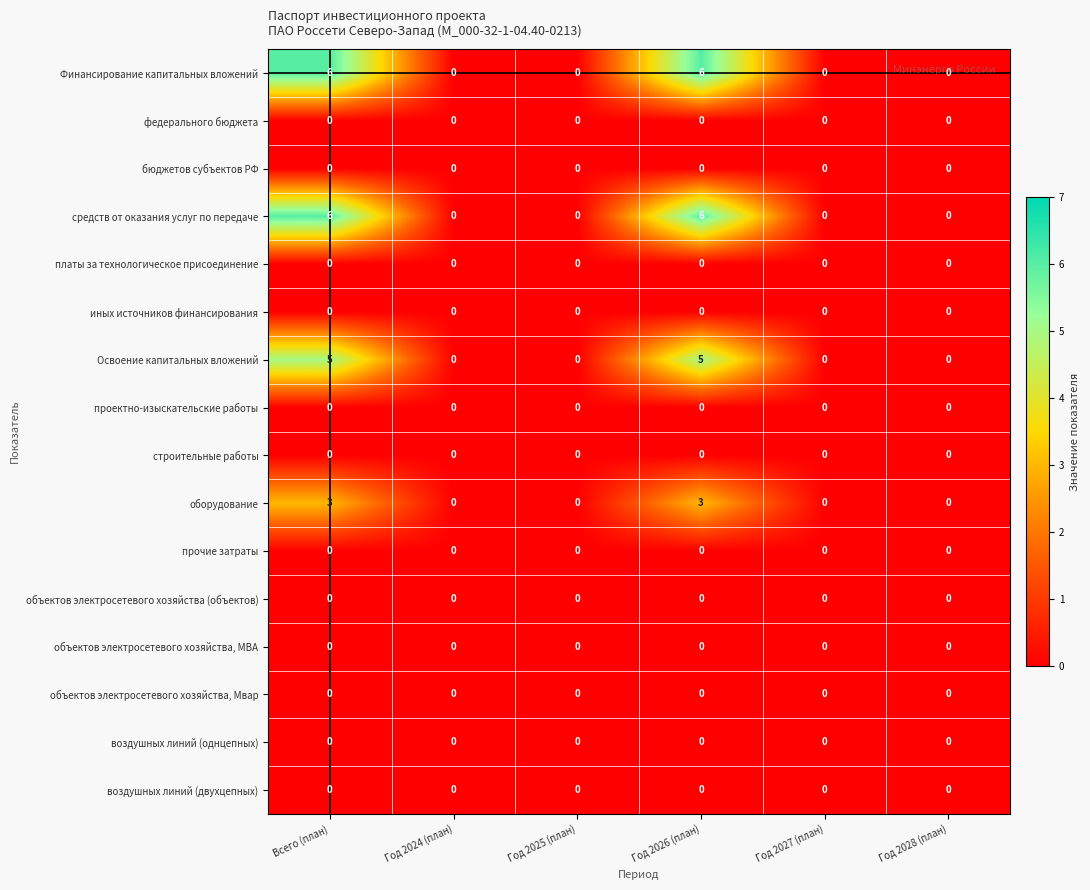

What is the maximum value shown in the chart?

6